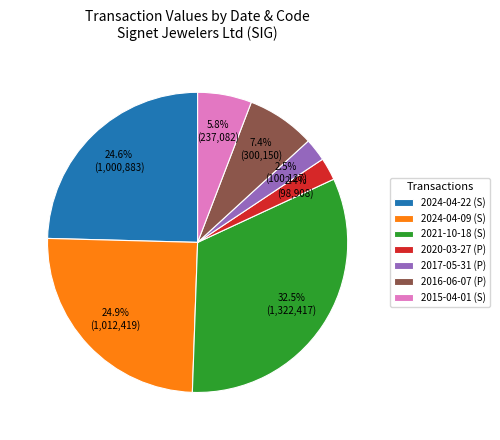

Between 2024-04-09 (S) and 2016-06-07 (P), which is larger?

2024-04-09 (S)